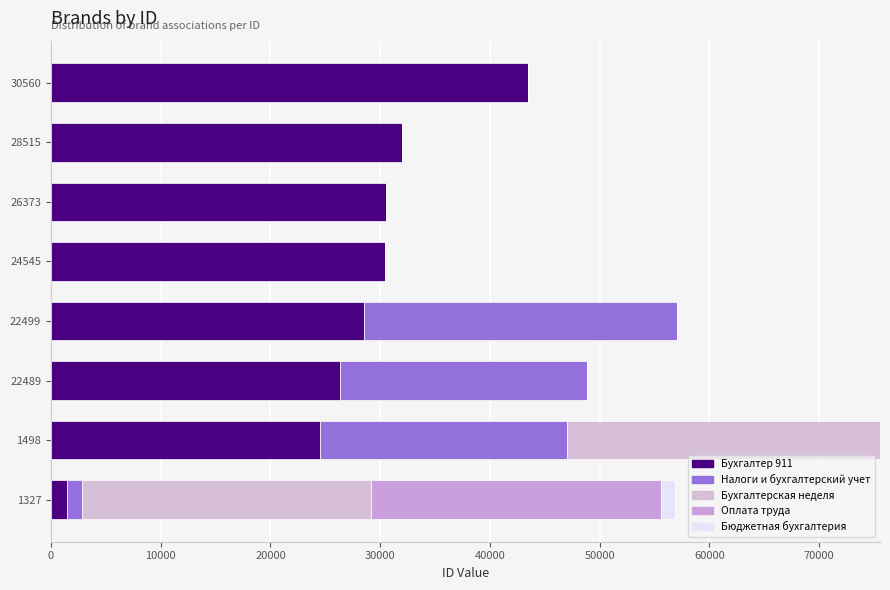

What is the value of the Бухгалтер 911 bar at the 5th from the left?

30403